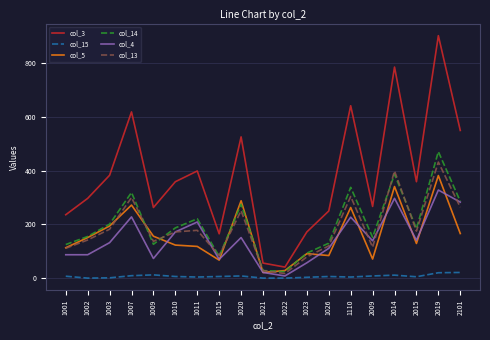

In col_4, how many points are higher than both neighbors (excluding endpoints)?

6